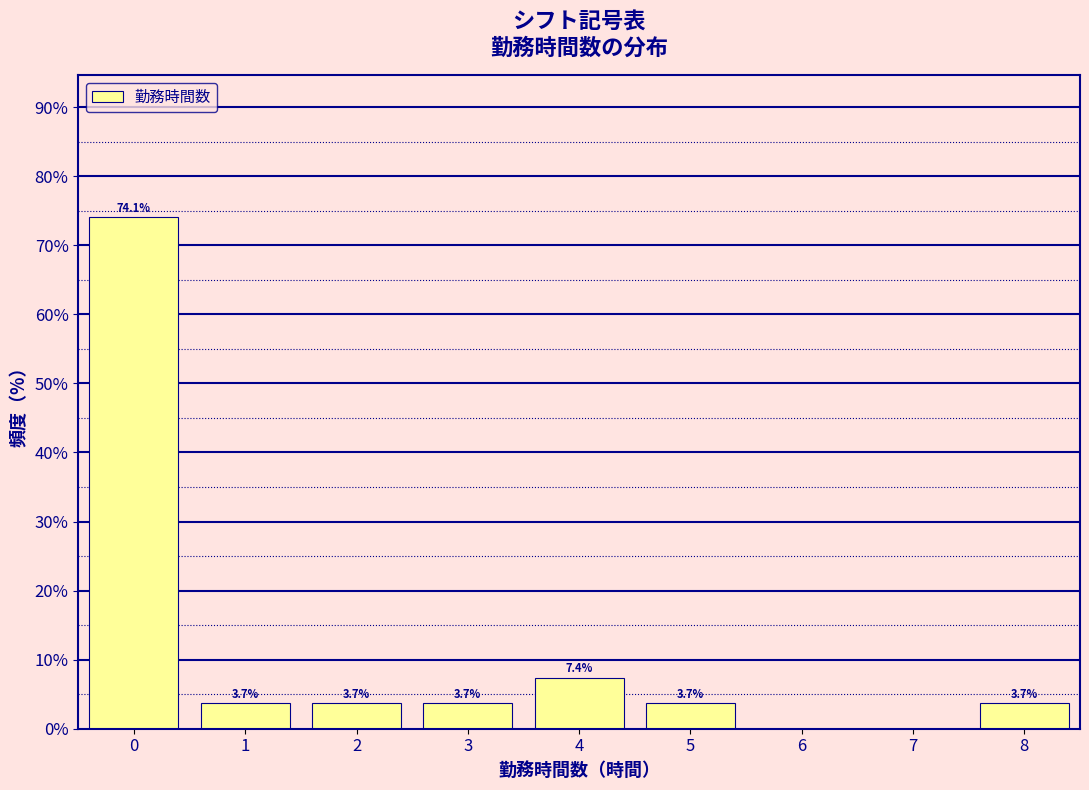

Reading left to right, list all the values displayed in this chart.

0=74.1	1=3.7	2=3.7	3=3.7	4=7.4	5=3.7	6=0.0	7=0.0	8=3.7